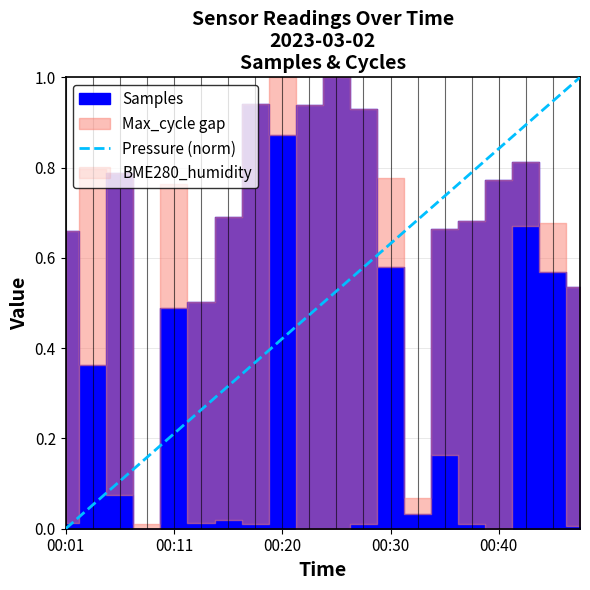

What is the sum of the values at 00:01 and 00:11?

1